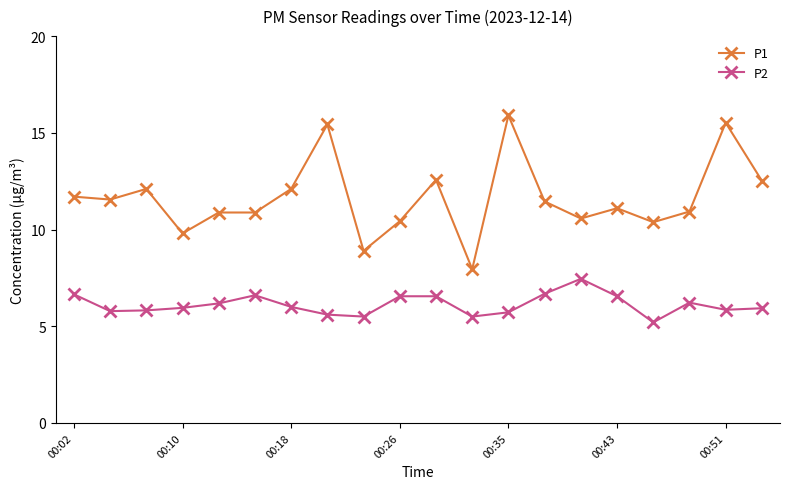

Which series has the widest spread of values?

P1